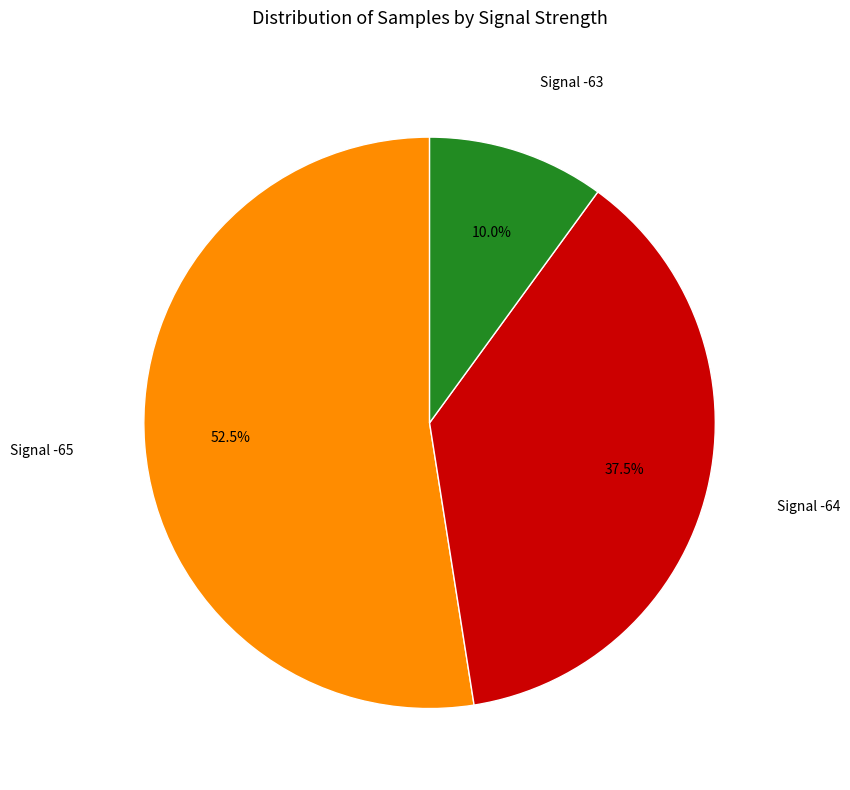

Is there a majority slice in this chart?

Yes